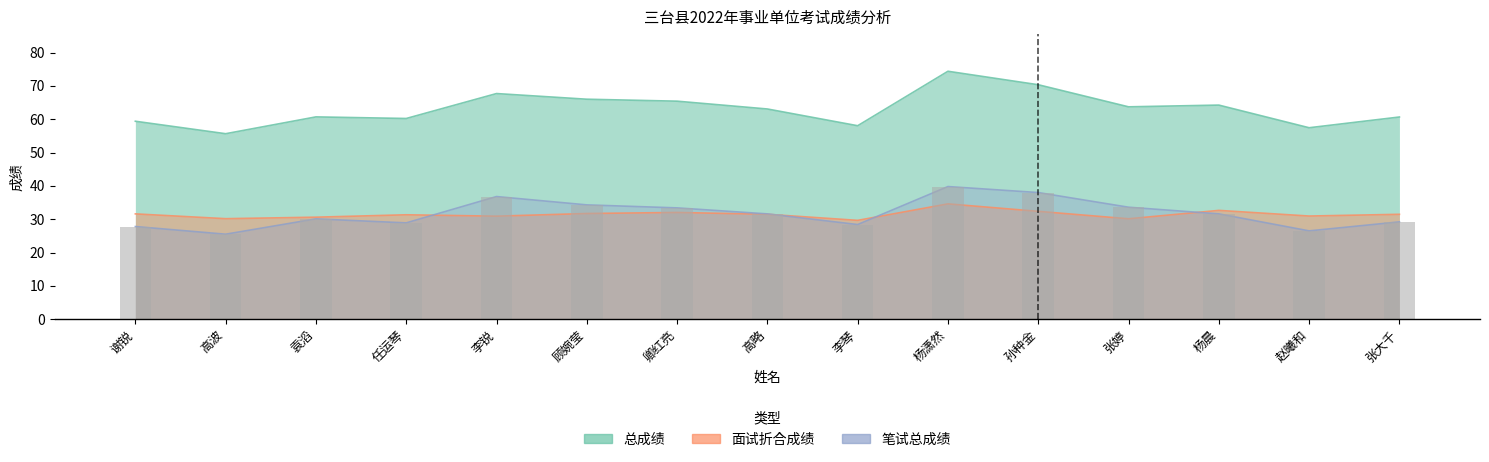

What is the value of the 笔试总成绩 bar at the 2nd from the left?

25.5